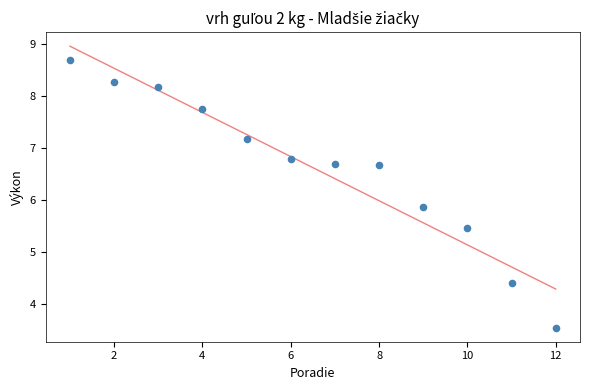

What Y value in the scatter plot is closest to 6?

5.9